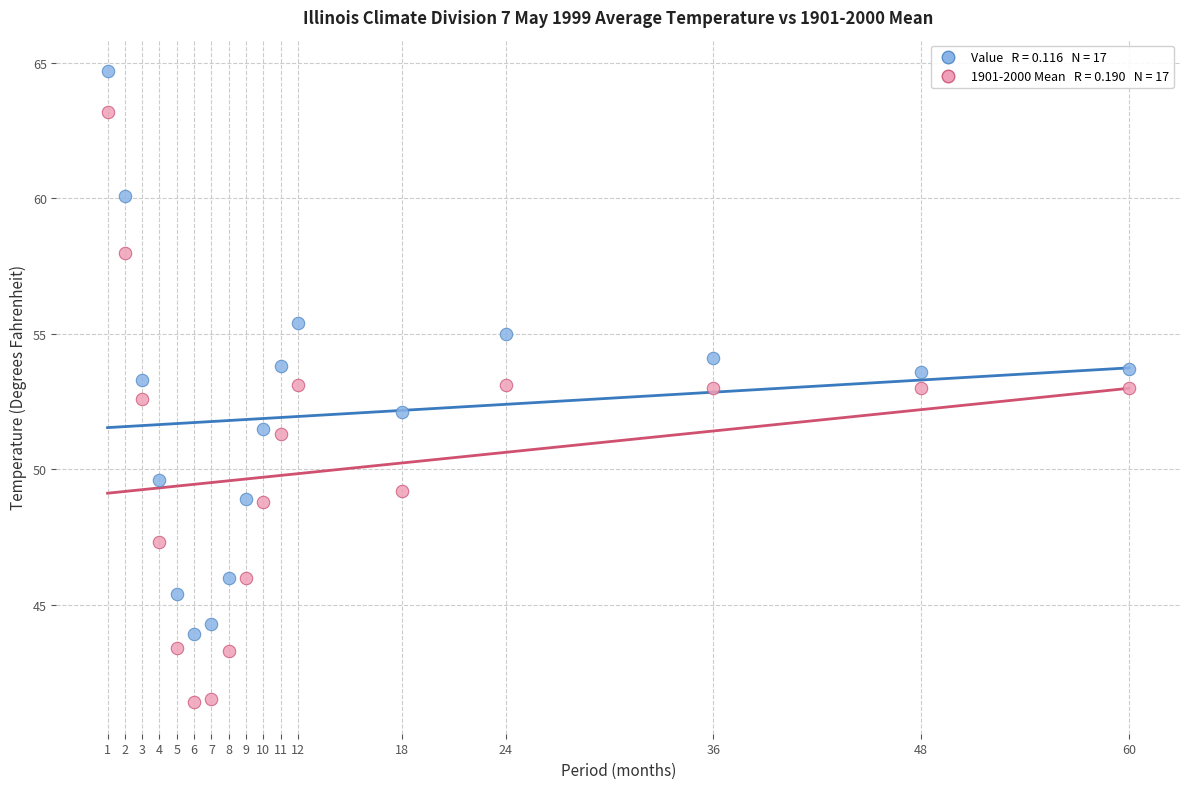

Across all data points, what is the range of X values (max minus min)?

59.0